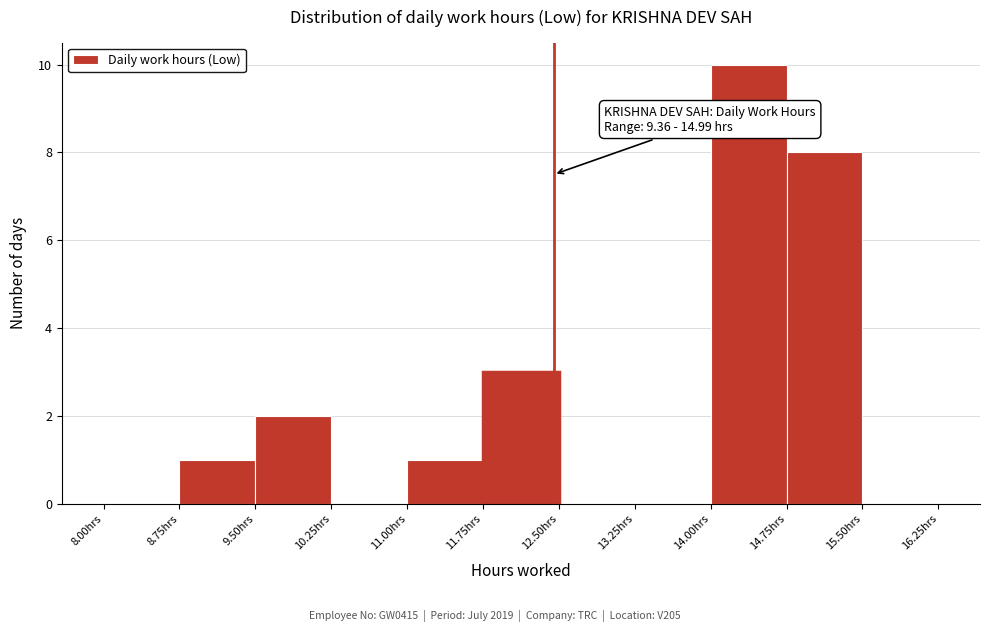

Over which range of the x-axis is the bar tallest?

14.00 to 14.75